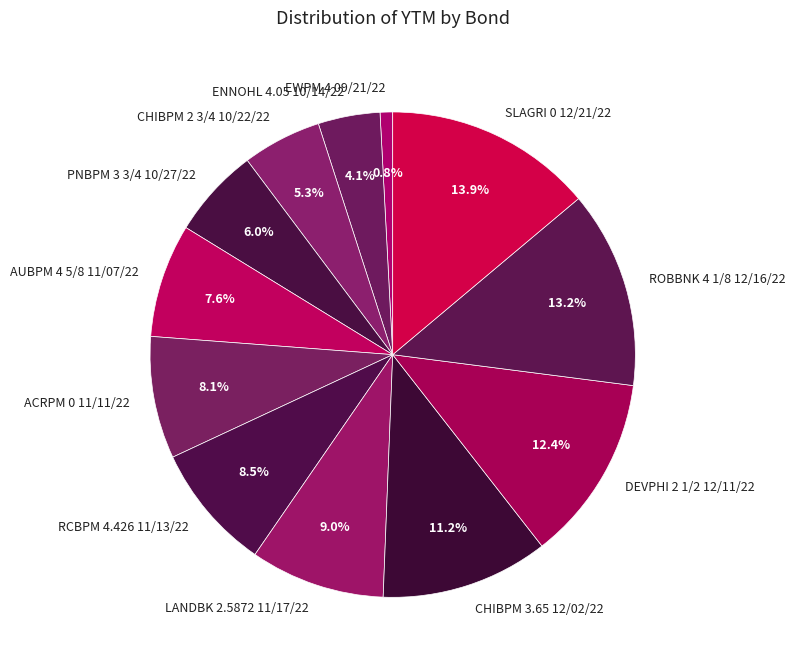

Which slice is the smallest?

EWPM 4 09/21/22